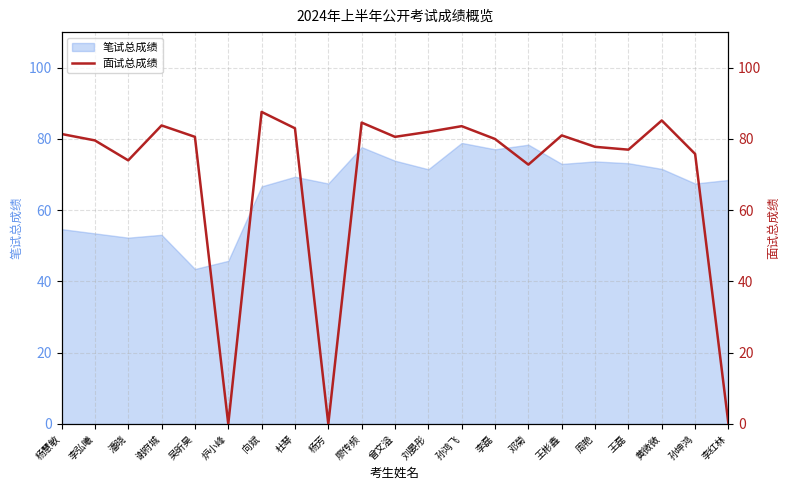

Where does the data first go above 80?

杨慧敏